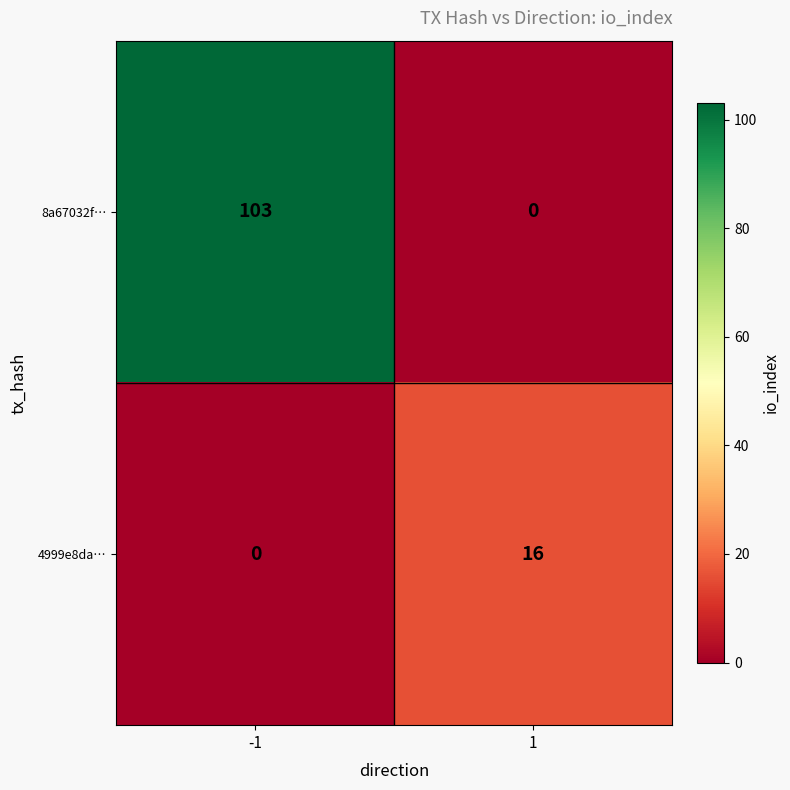

Reading left to right, transcribe all the data shown in this chart.

8a67032f…: 103	0
4999e8da…: 0	16